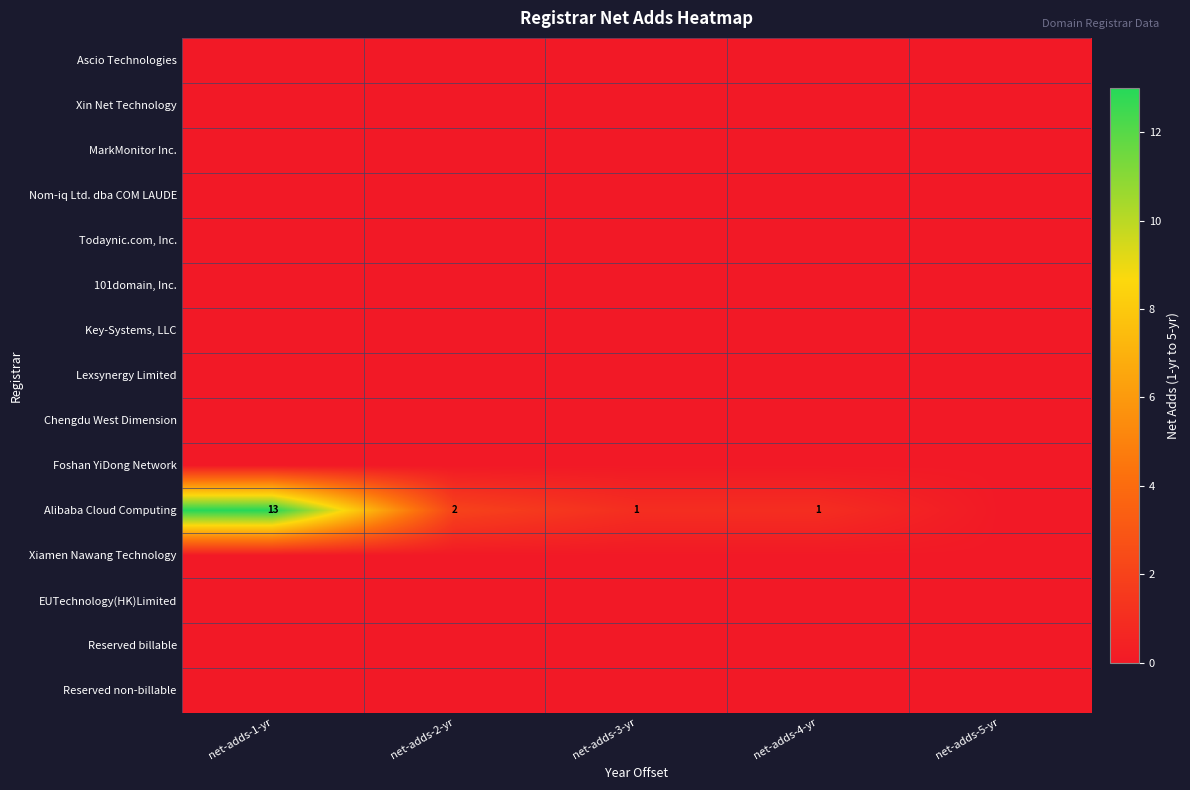

At how many categories does at least one series exceed 10?

1